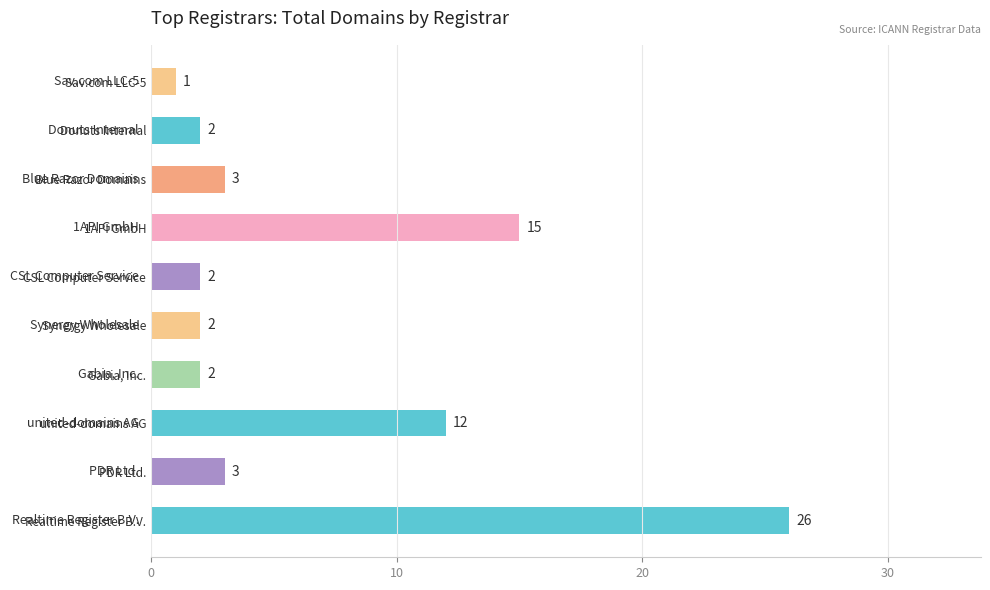

At which category does the chart reach its peak across all series?

Realtime Register B.V.